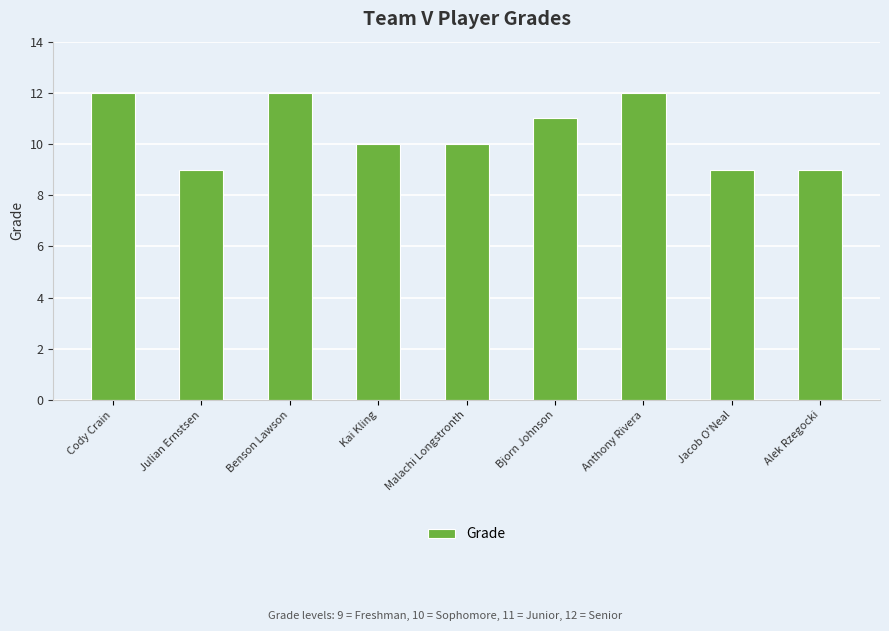

What is the value of the 7th bar from the left?

12